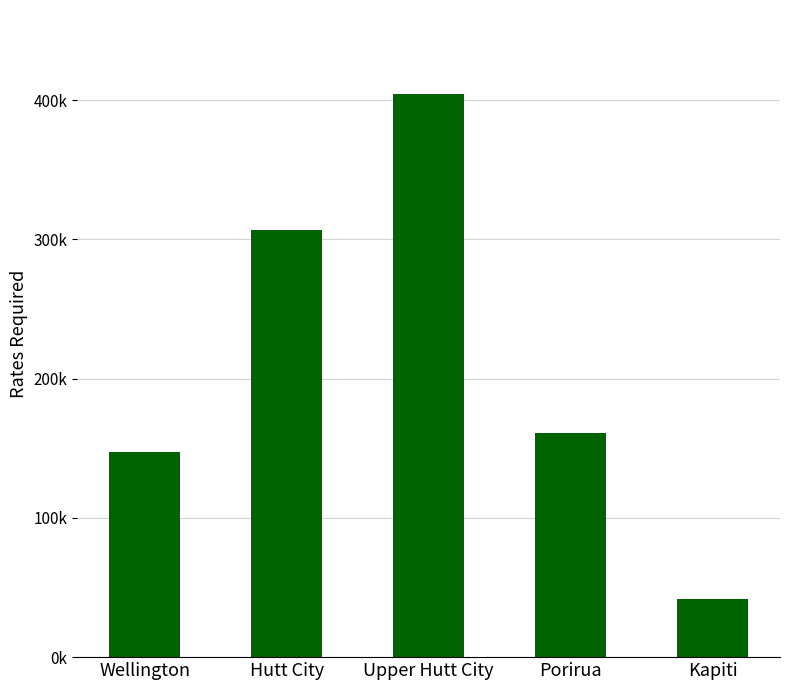

Are the bars horizontal?

No